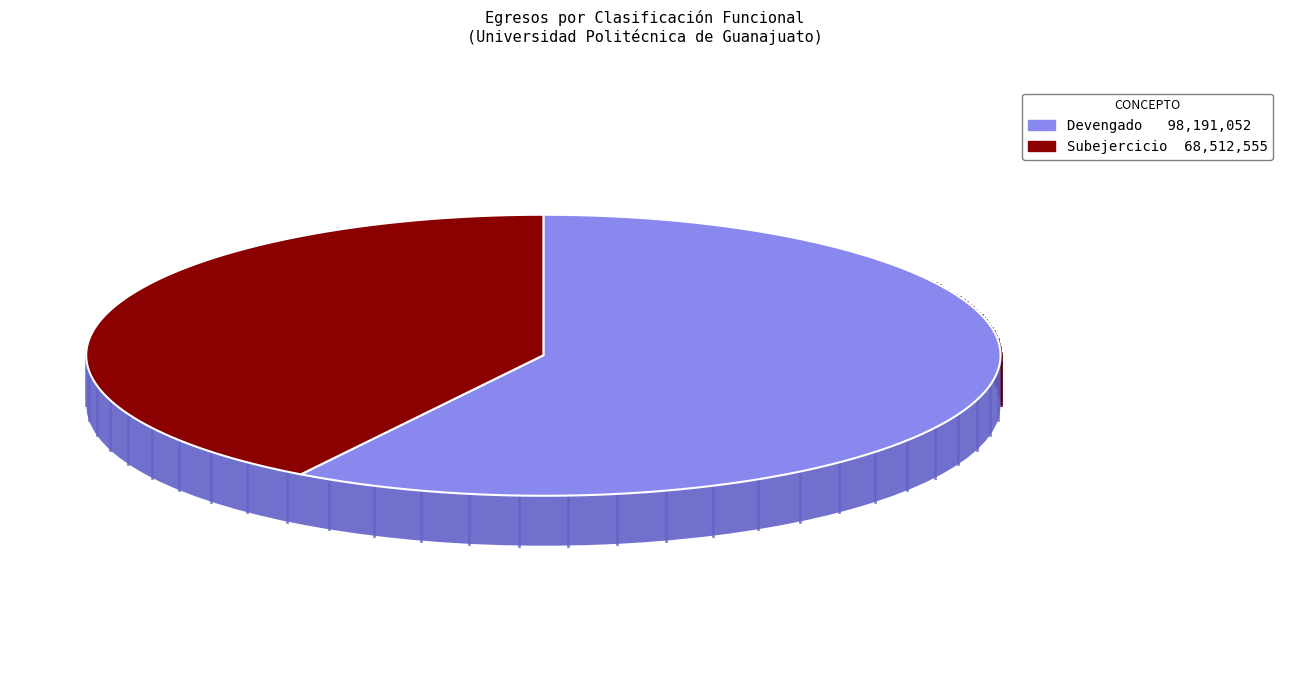

Is it true that Otras no Clasificadas is 1% of the pie?

False